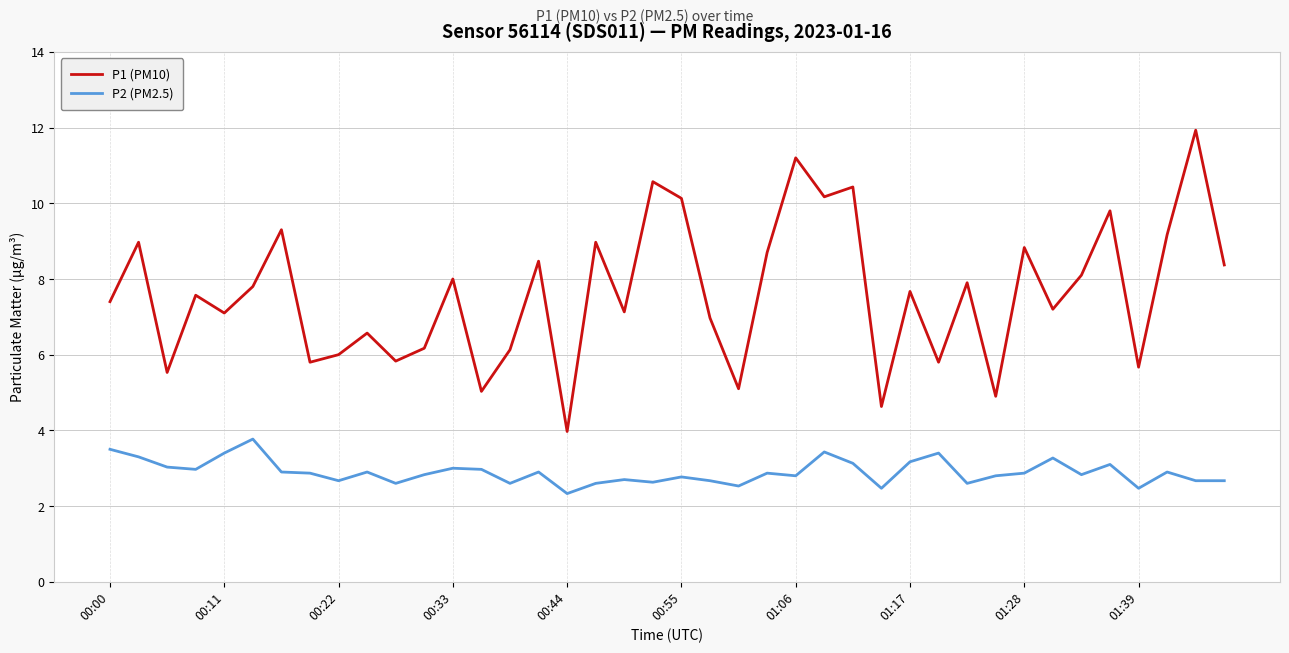

True or false: P1 (PM10) and P2 (PM2.5) cross at least once.

False